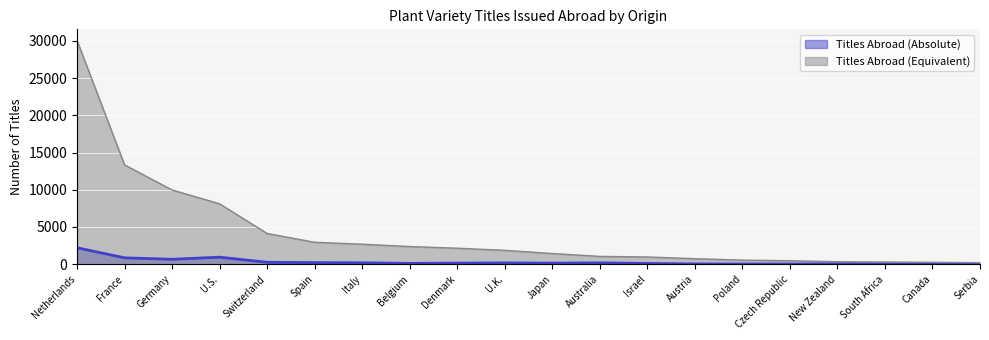

What is the label of the 2nd point from the left?

France